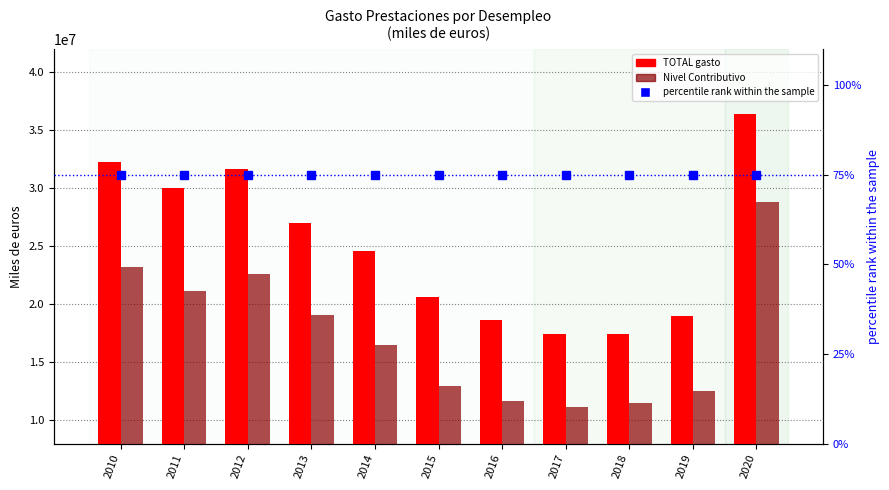

Is the value of percentile rank within the sample at 2012 greater than the value of TOTAL gasto (miles €) at 2017?

No